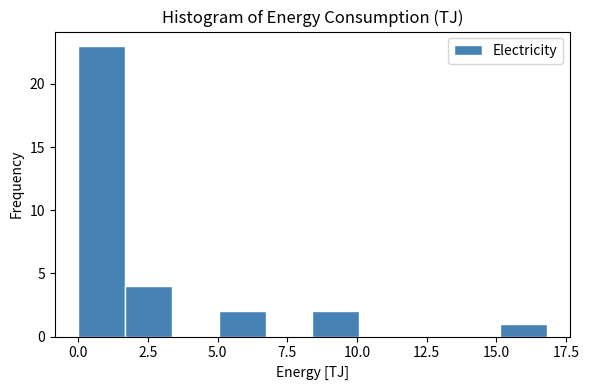

Read against the x-axis, roughly where is the centre of the tallest bar?

1.0